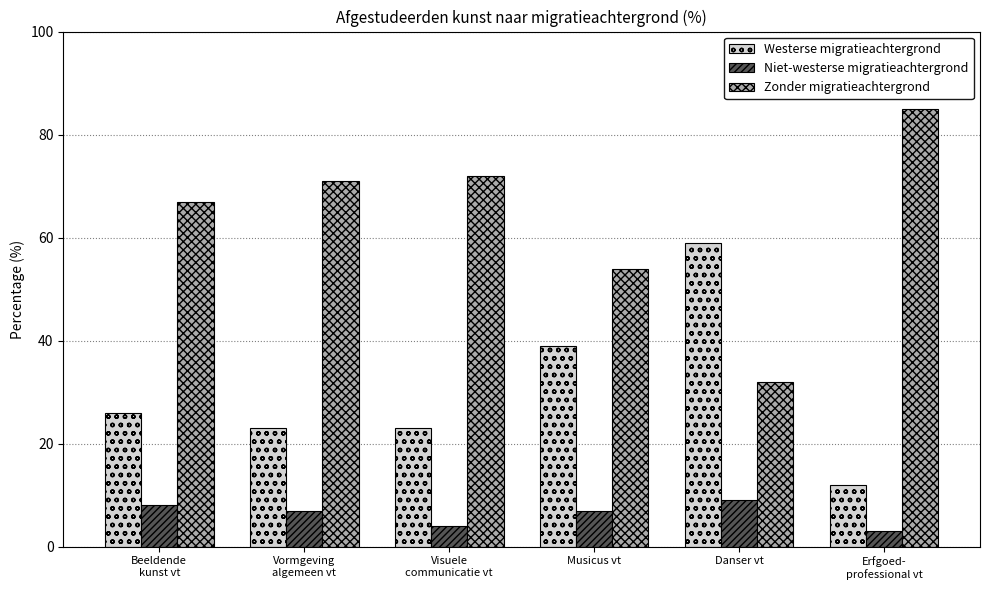

What is the total value across all series at Erfgoed-
professional vt?

100